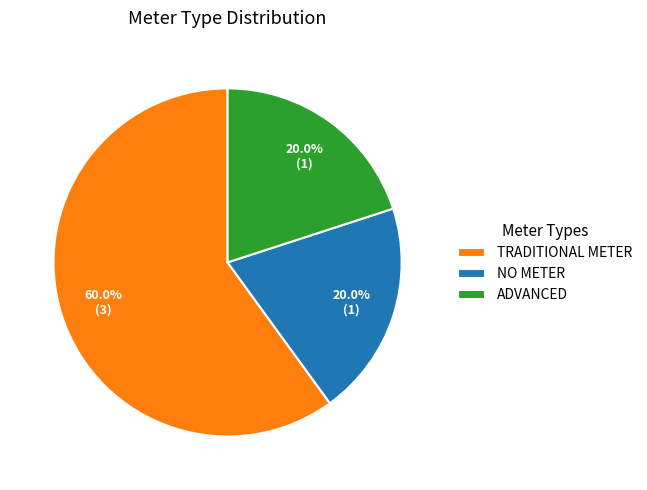

Which slice is the largest?

TRADITIONAL METER